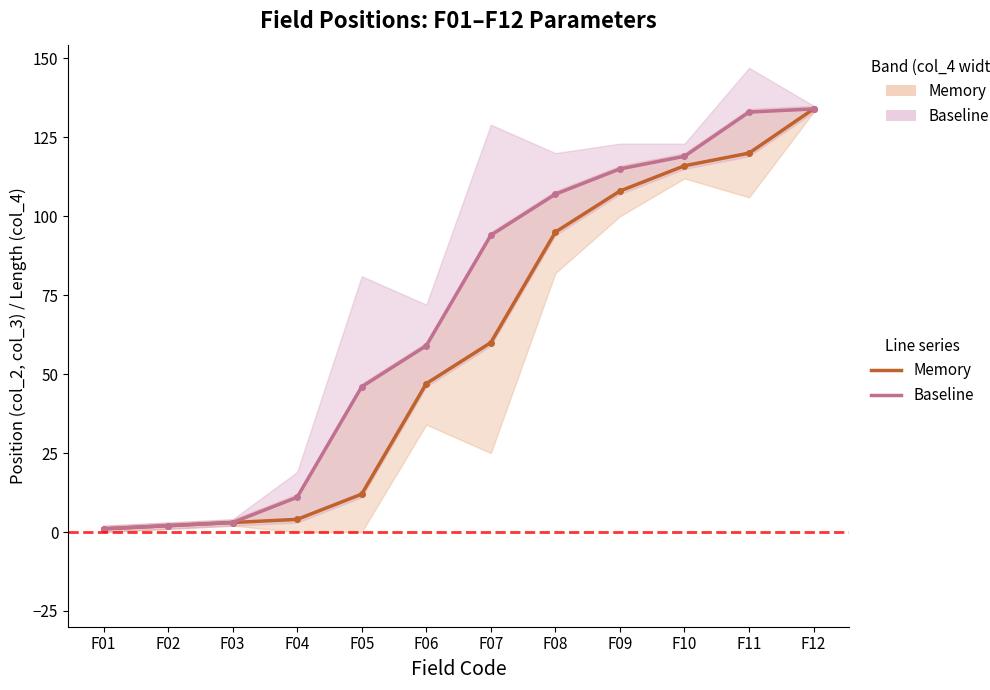

True or false: Baseline has more than 0 points higher than both neighbors.

False